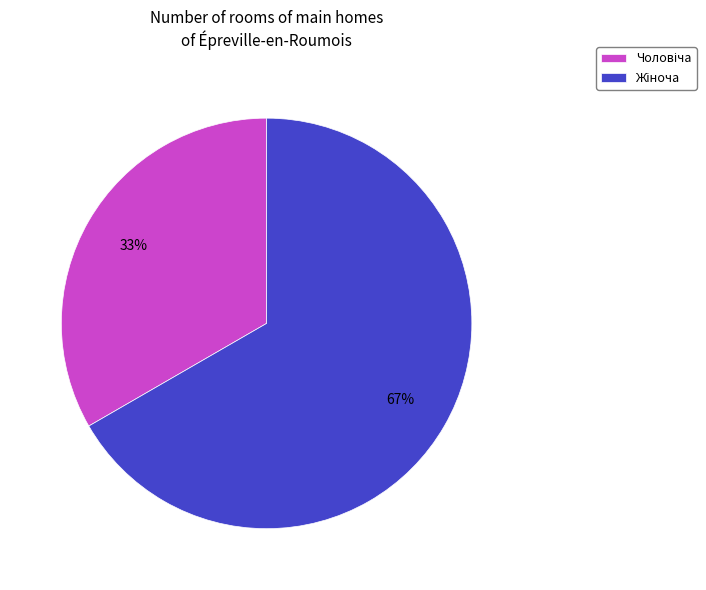

Is there any slice that represents more than half of the pie?

Yes